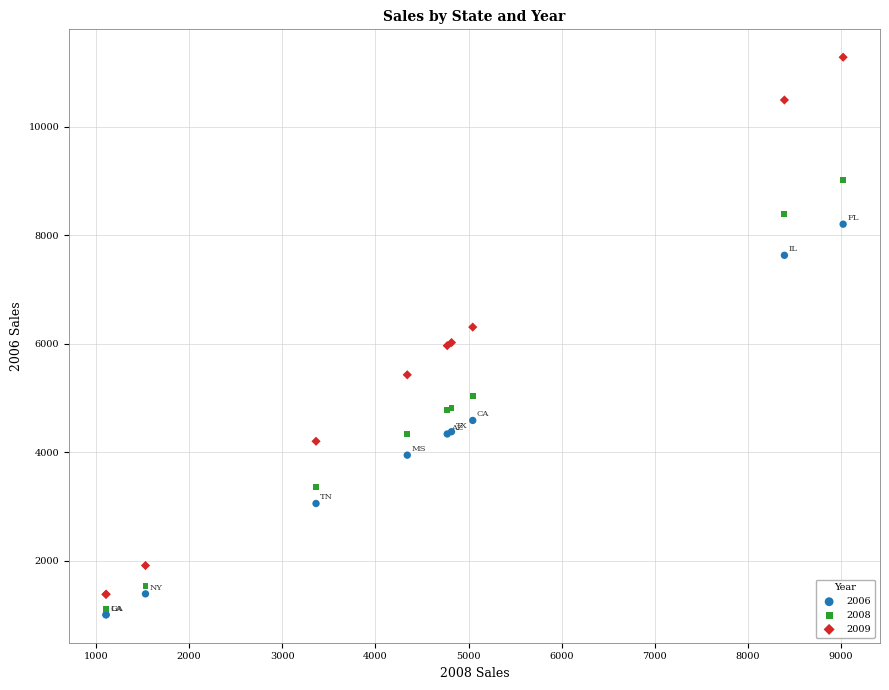

What are all the series names shown in the legend?

2006, 2008, 2009